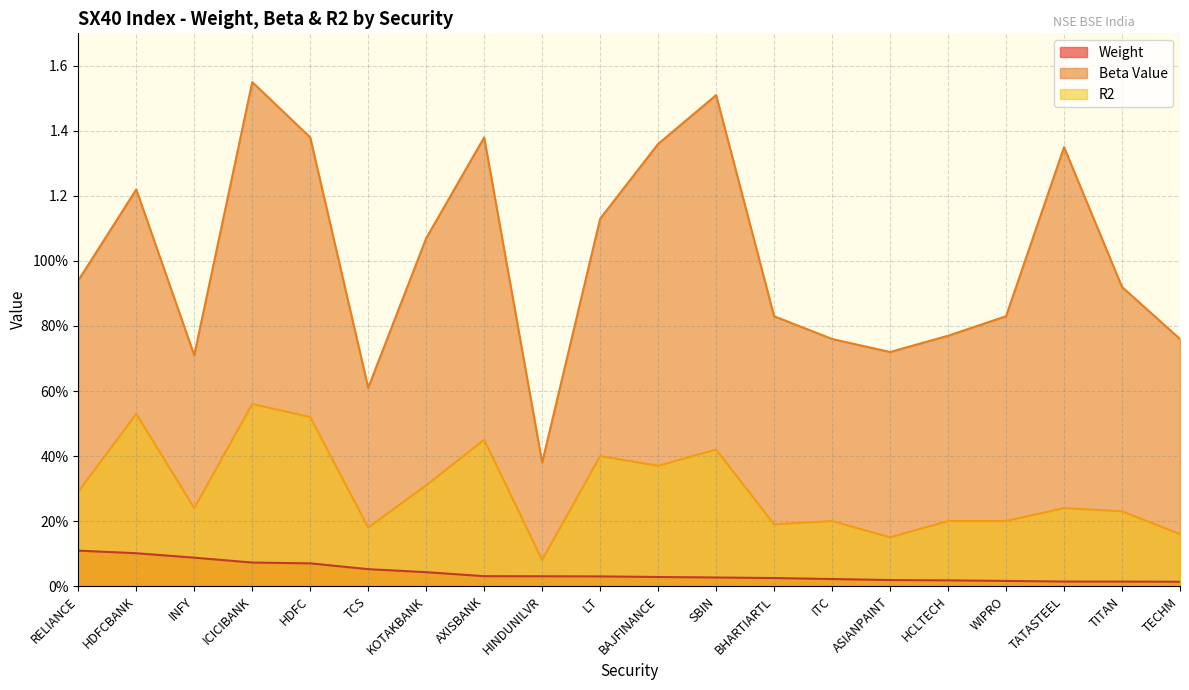

Which series has the largest total across all categories?

Beta Value